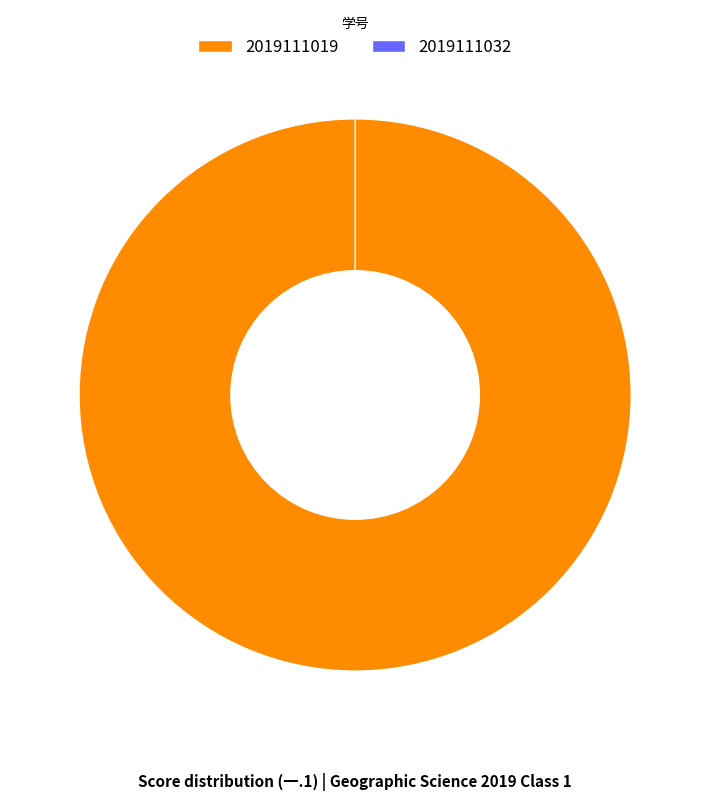

Does 2019111019 account for over 50% of the chart?

Yes